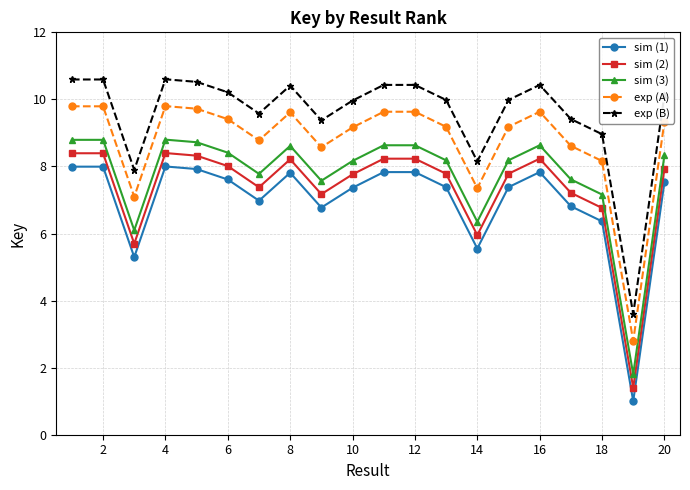

What is the sum of all sim (1) values?

139.3